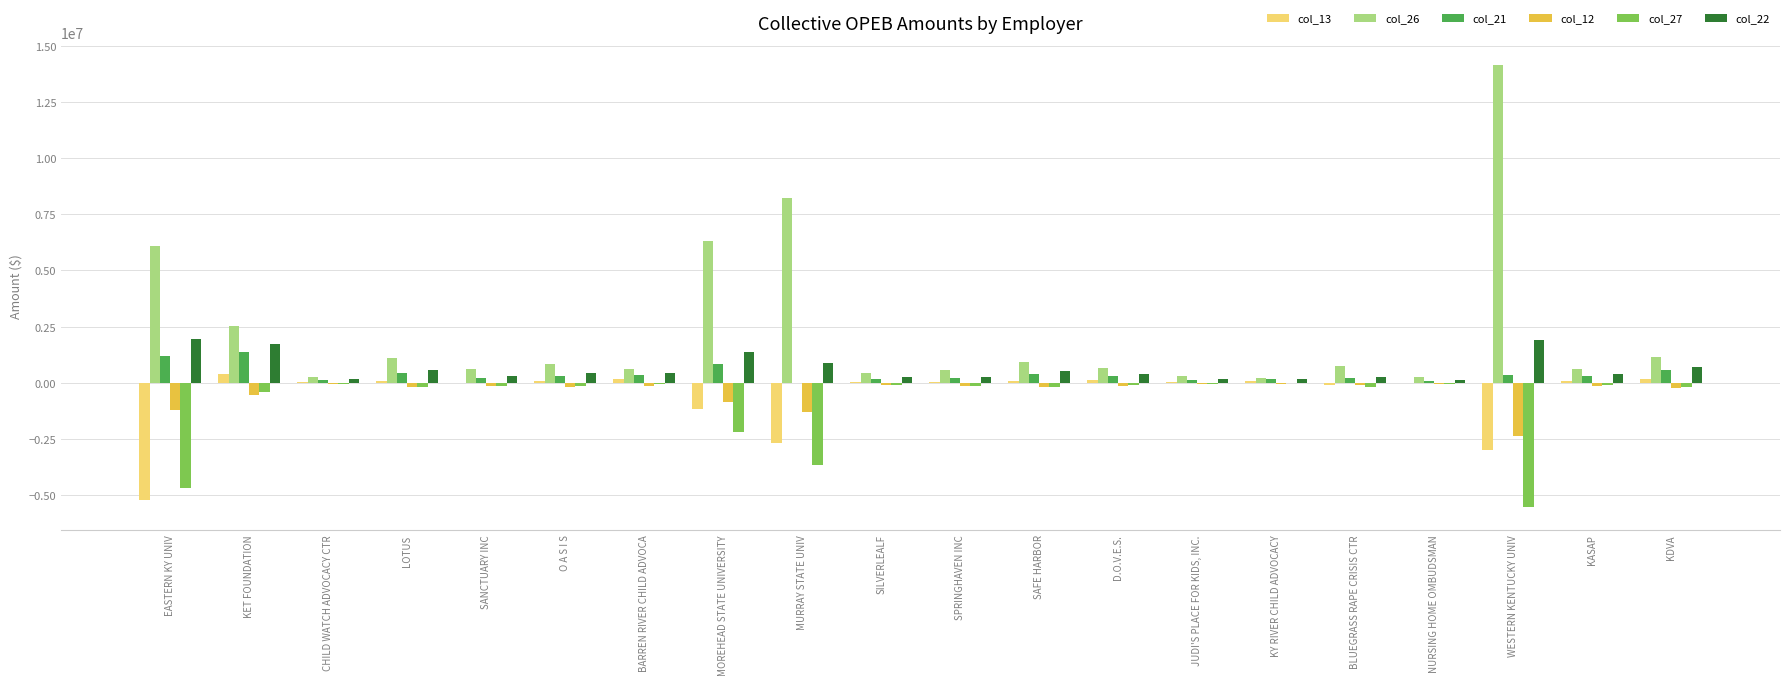

What is the sum of all col_26 values?

46716700.2